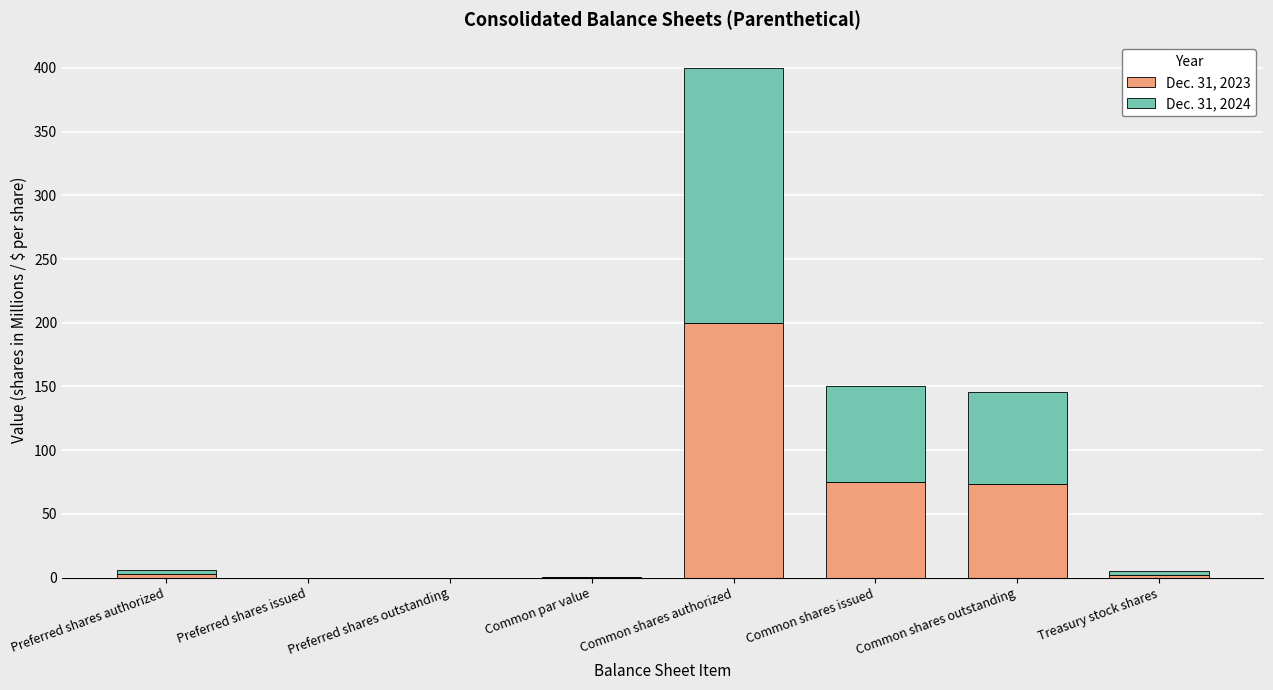

True or false: Dec. 31, 2023 has a value of 63.9 at Preferred shares issued.

False